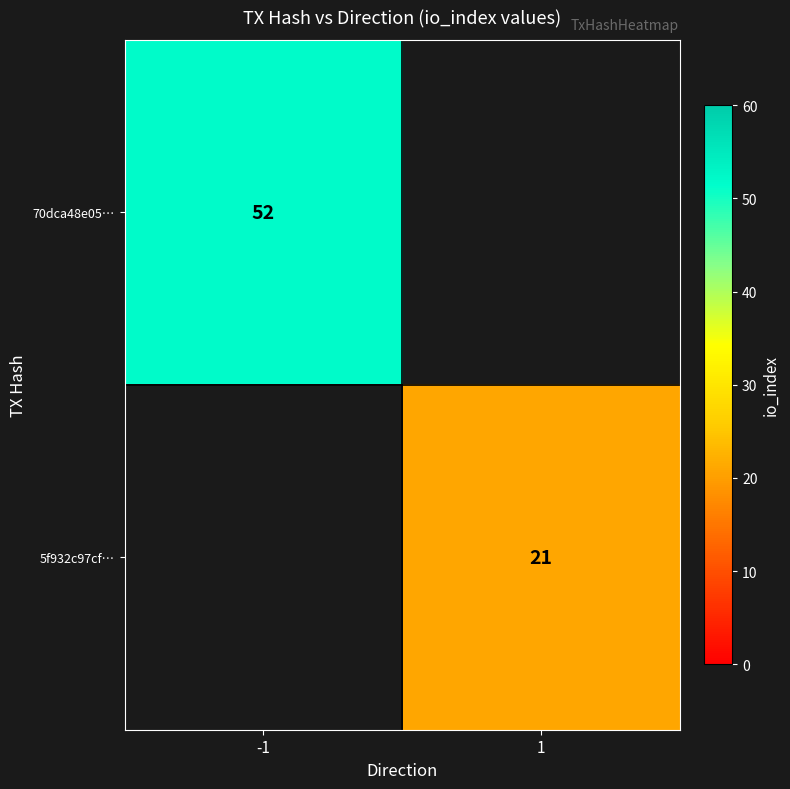

Is the value of 70dca48e05… at -1 greater than the value of 5f932c97cf… at 1?

Yes